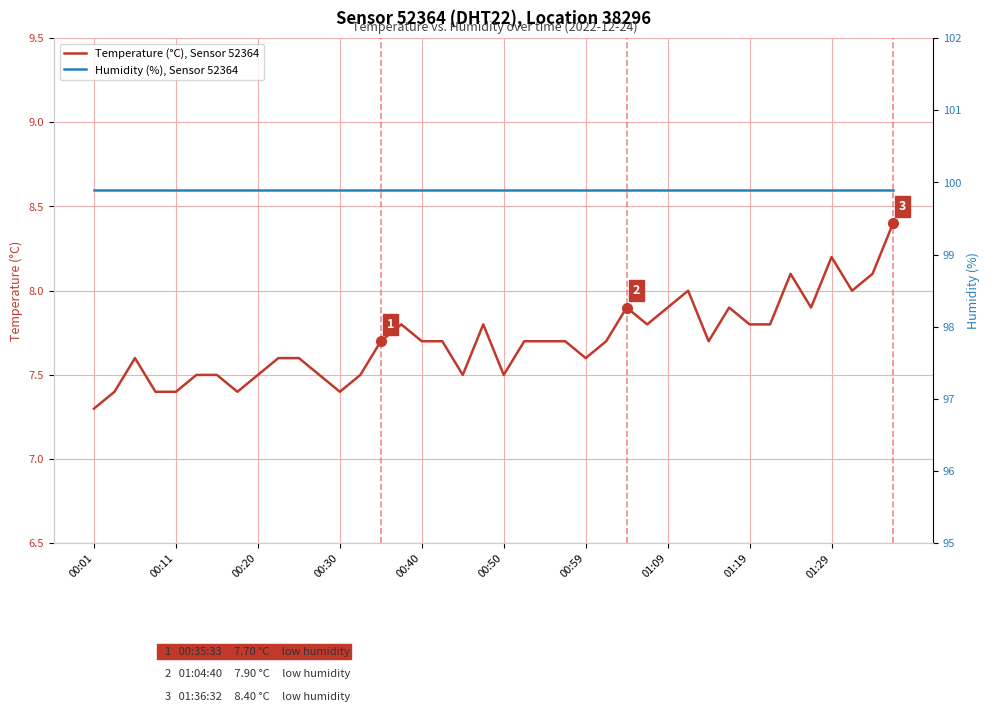

What is the minimum value for Humidity (%), Sensor 52364?

99.9